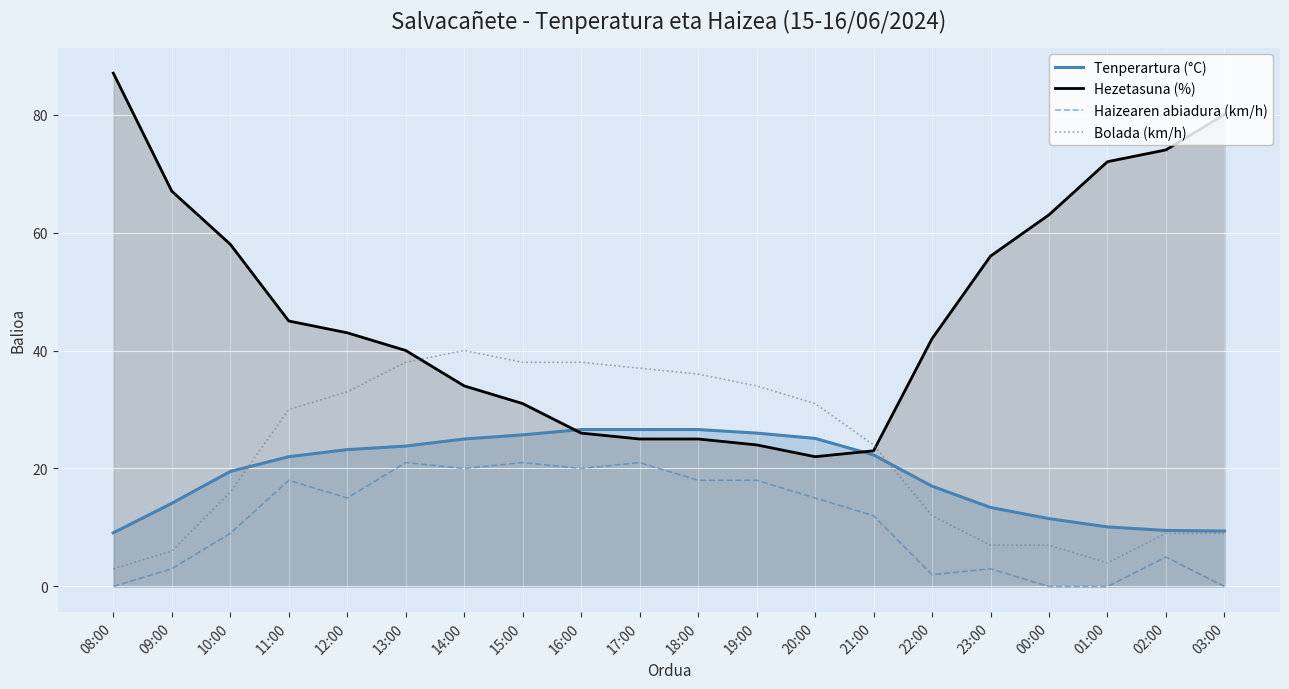

How many interior local valleys does the Hezetasuna (%) series have?

1